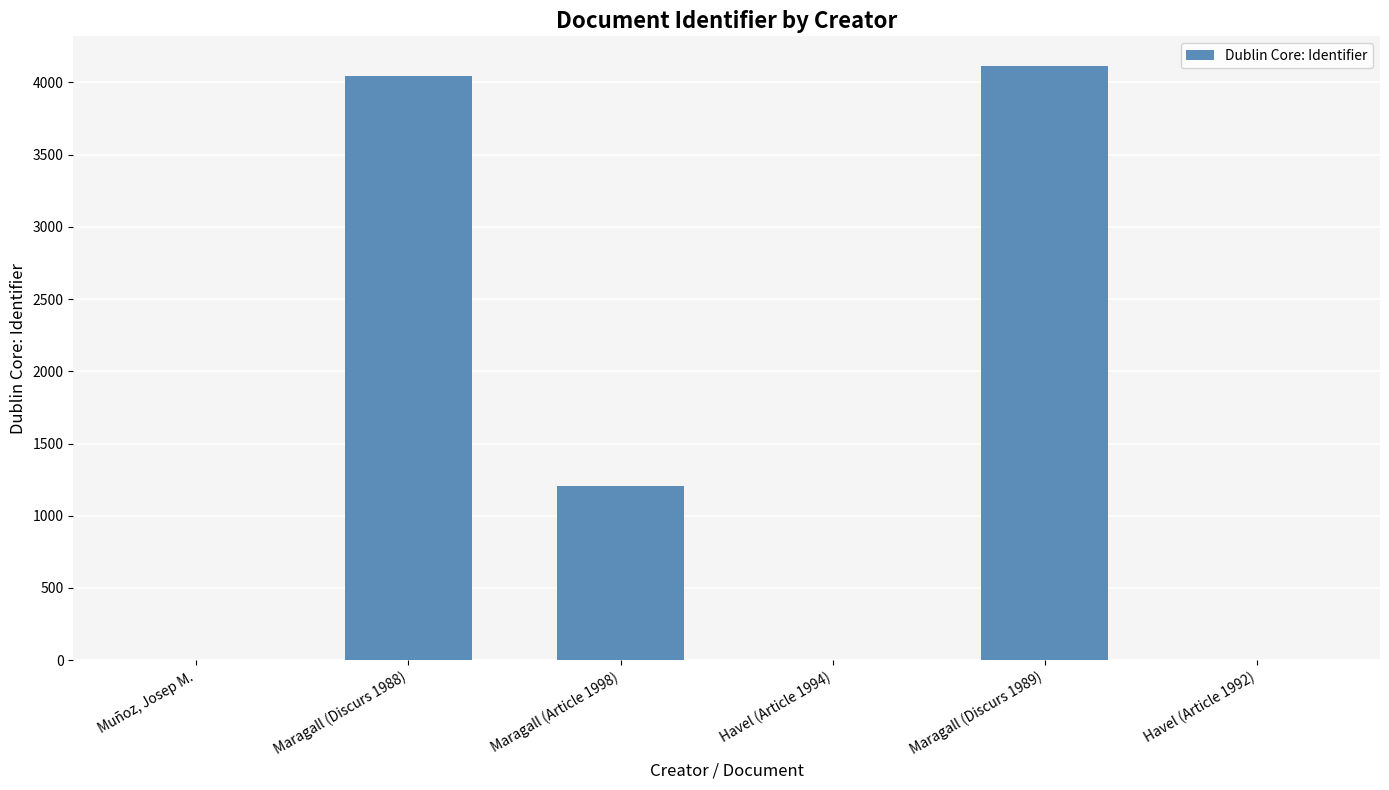

Where is the data nearest to the value 2056?

Maragall (Article 1998)